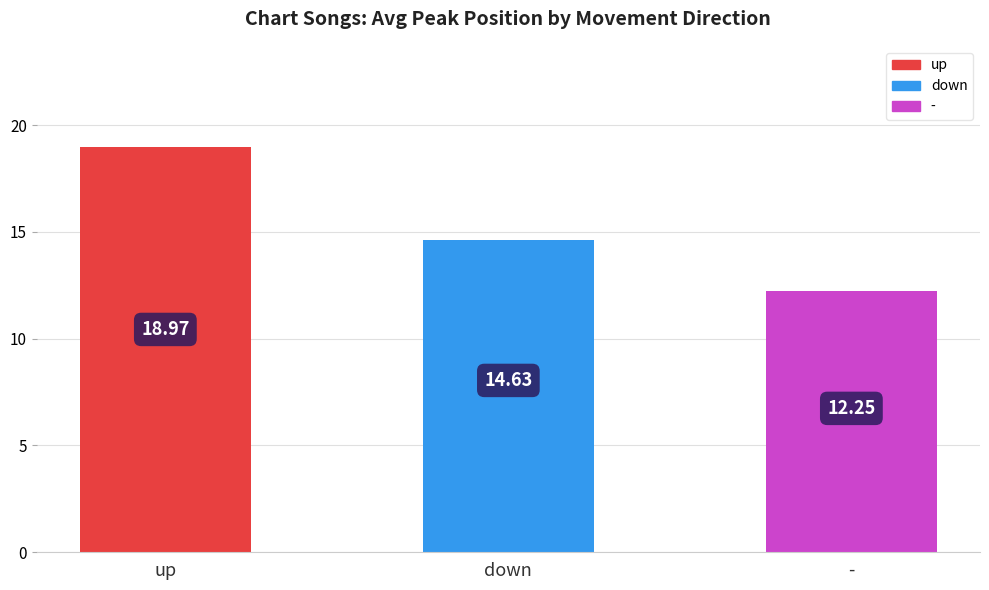

Where is the data nearest to the value 15?

down